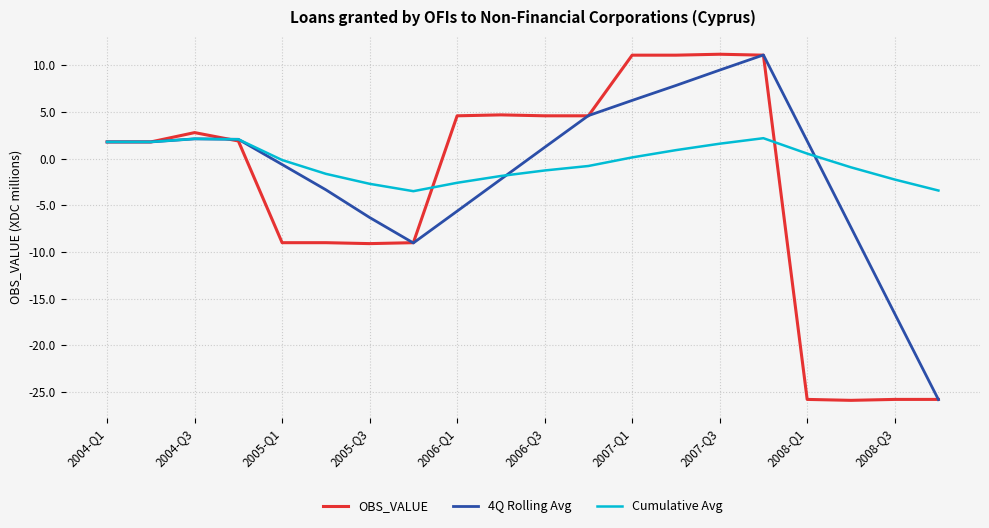

What are all the series names shown in the legend?

OBS_VALUE, 4Q Rolling Avg, Cumulative Avg